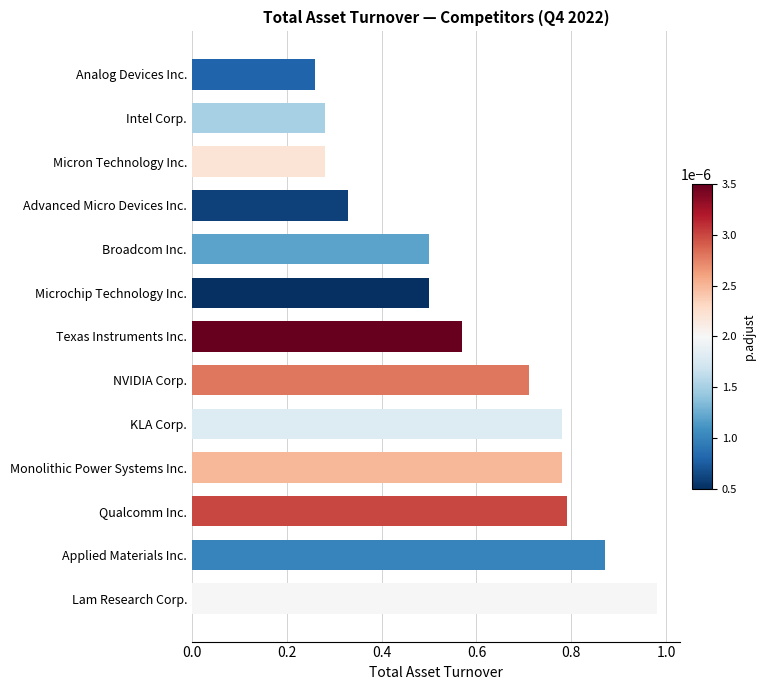

At which label is the value closest to 0?

Analog Devices Inc.